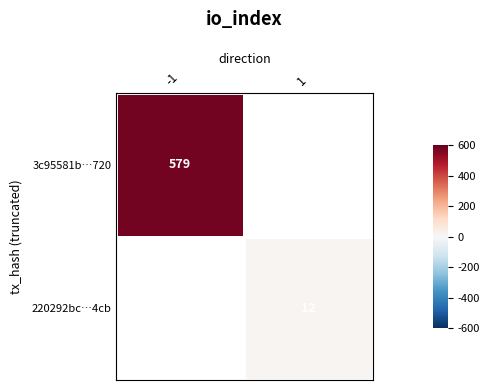

Is it true that 3c95581b…720 equals 985 at -1?

False